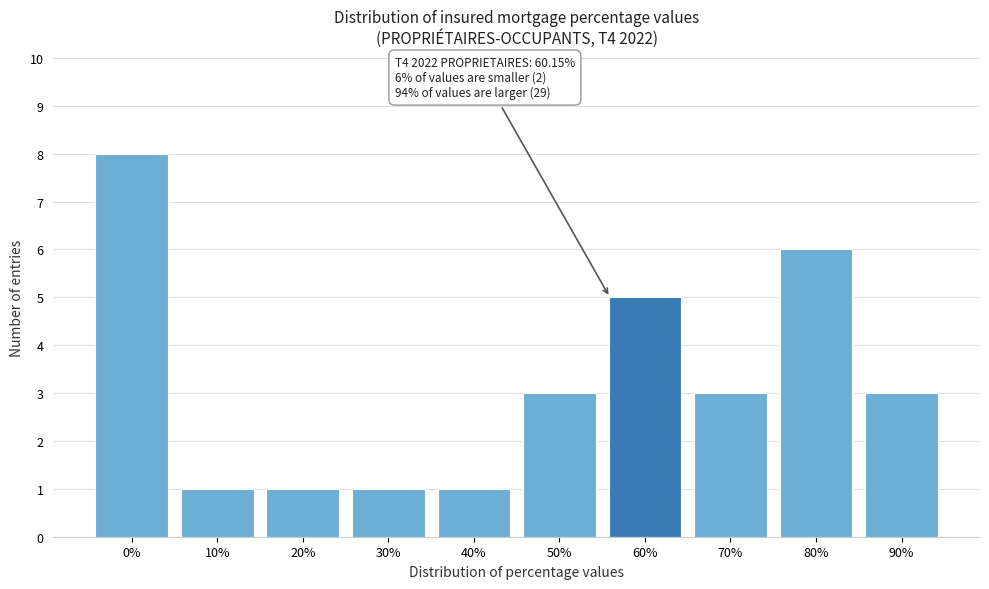

Reading left to right, extract all data points from this chart.

8	1	1	1	1	3	5	3	6	3